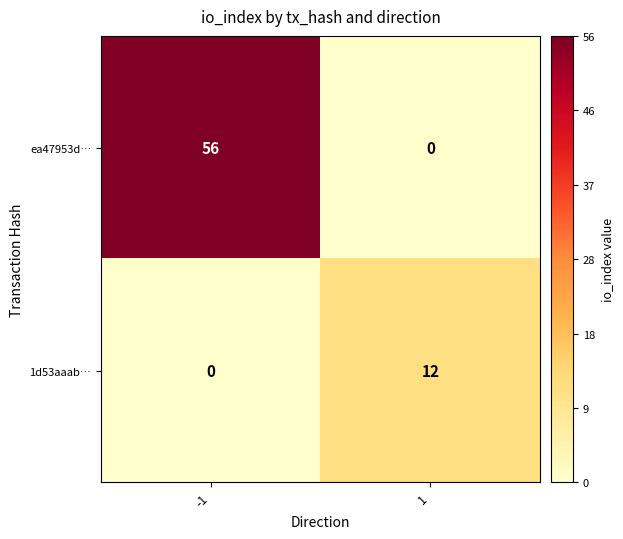

What is the difference between the ea47953d… values at 1 and -1?

56